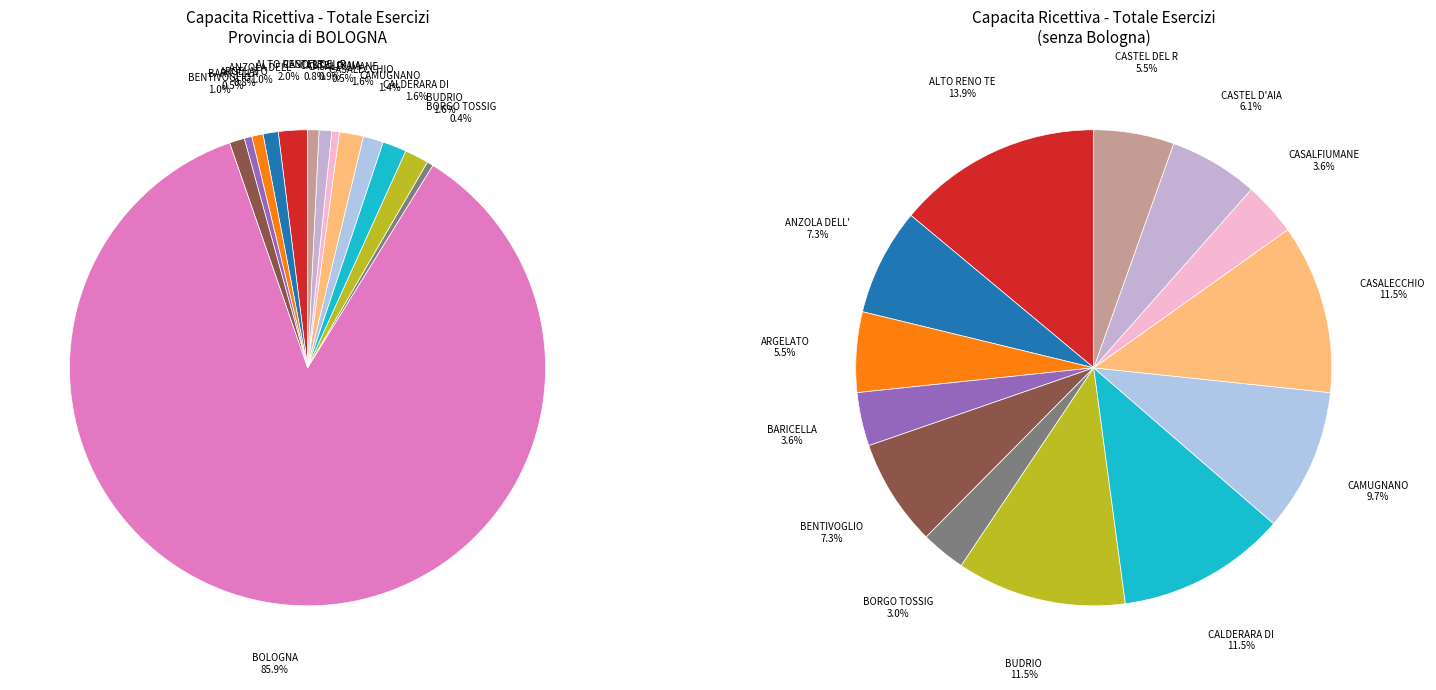

The BARICELLA slice represents 11% of the pie. True or false?

False